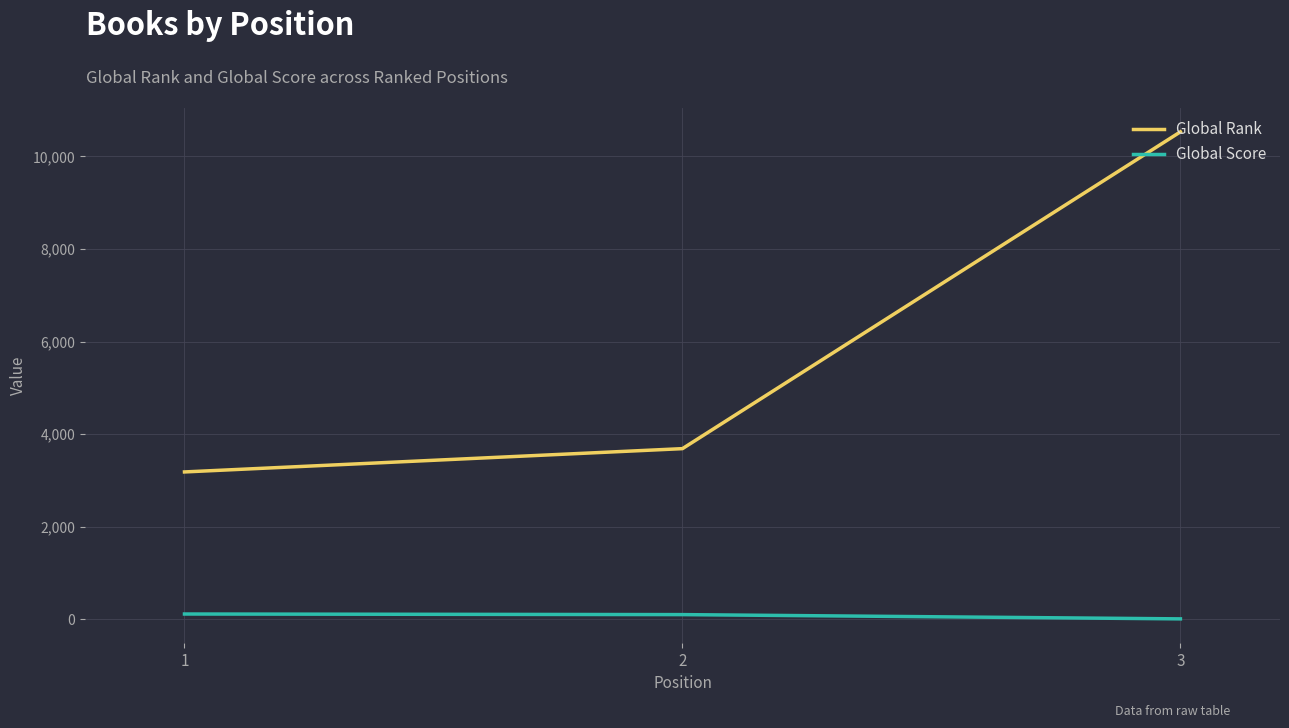

Rank the series at 2 from lowest to highest value.

Global Score, Global Rank